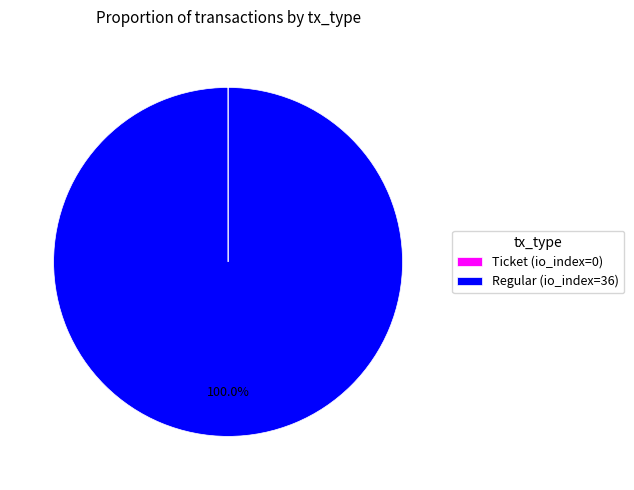

Which category accounts for the majority?

Regular (io_index=36)